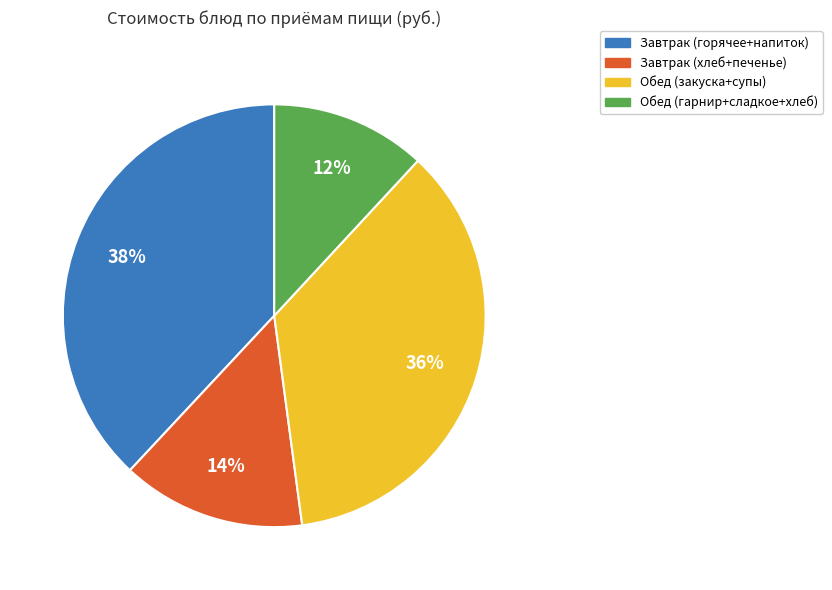

To the nearest percent, what is the difference between the largest and smallest slice percentages?

26%